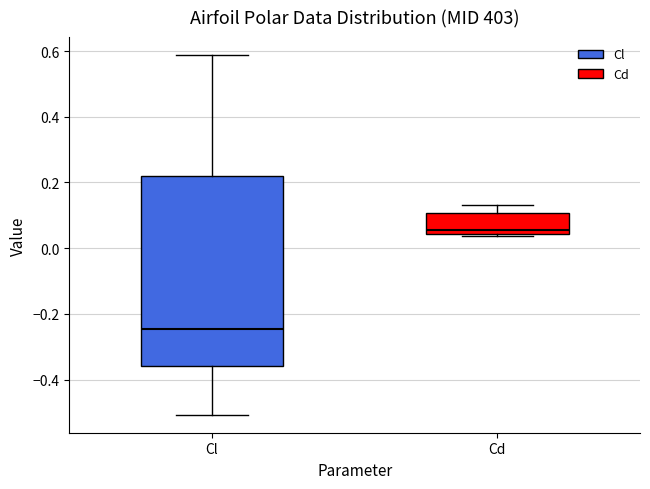

Which box's median line is the highest?

Cd